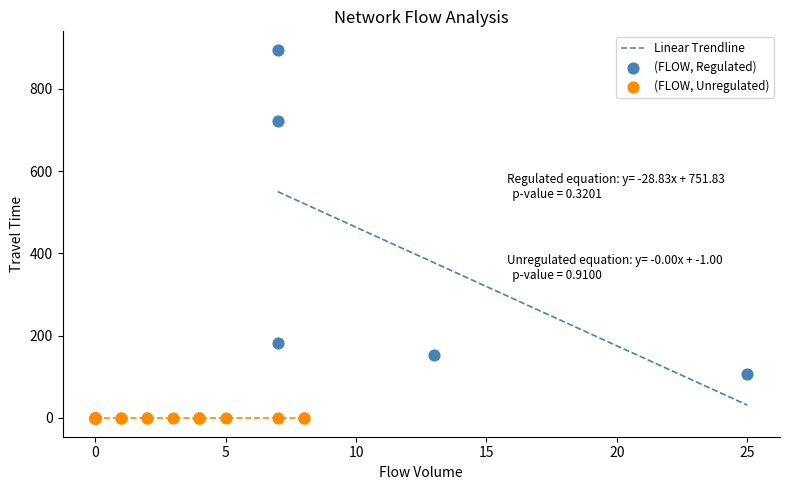

Which series contains the highest Y value?

(FLOW, Regulated)